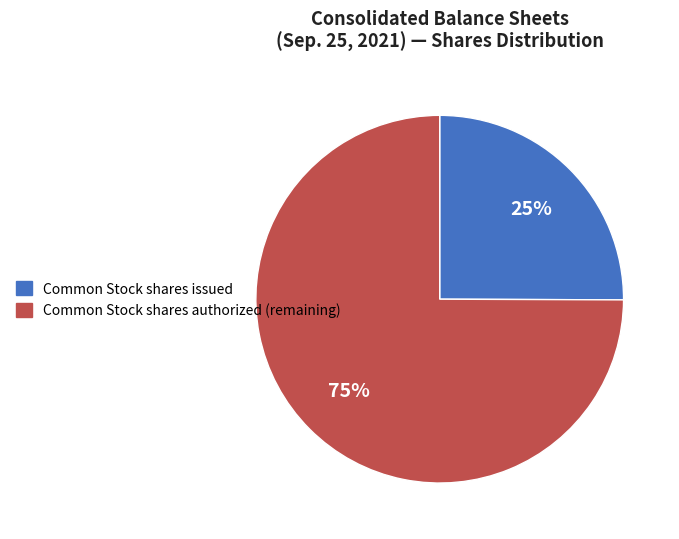

Do Common Stock shares issued and Common Stock shares authorized (remaining) together represent more than half of the pie?

Yes